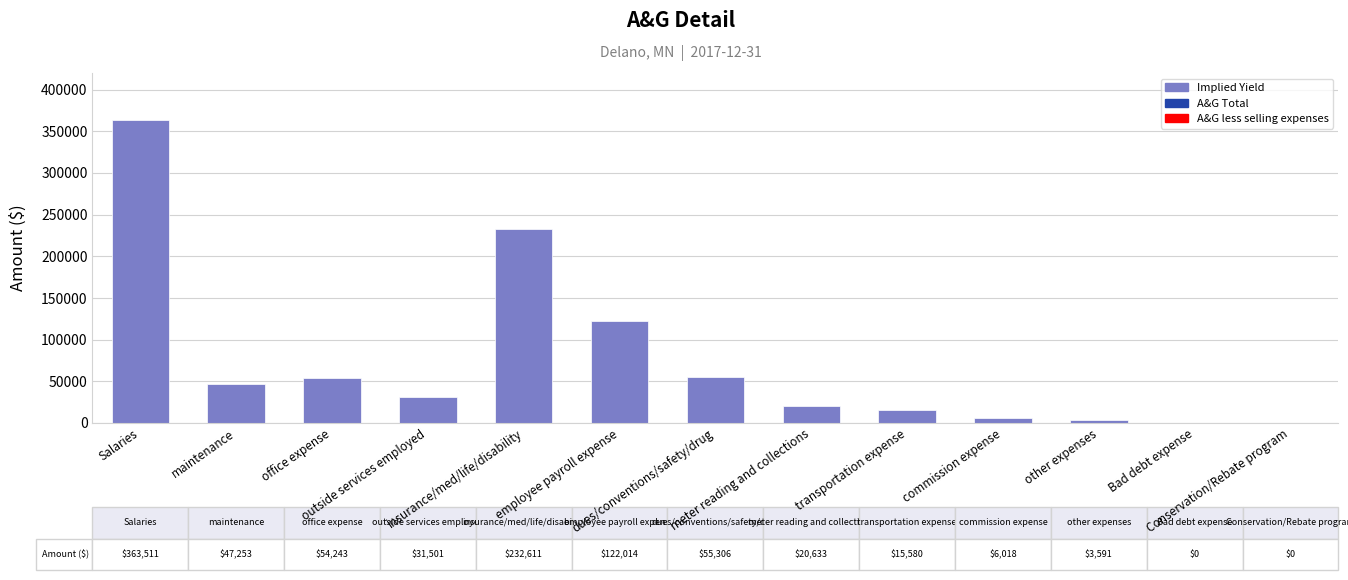

What is the sum of all values?

952261